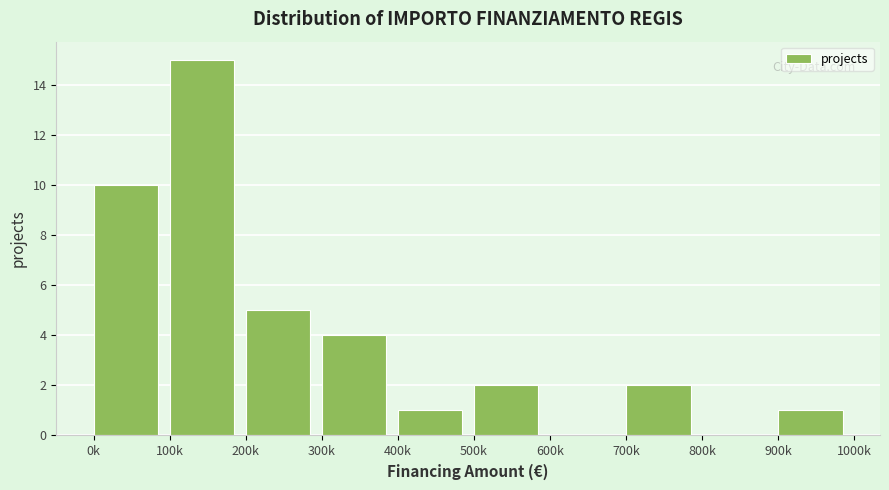

Reading left to right, list all the values displayed in this chart.

0k=10	100k=15	200k=5	300k=4	400k=1	500k=2	600k=0	700k=2	800k=0	900k=1